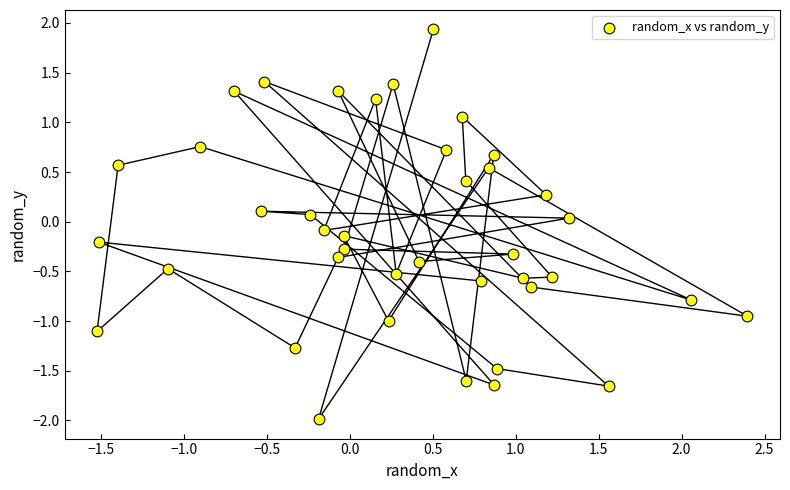

What is the range of Y values (max minus min)?

3.9